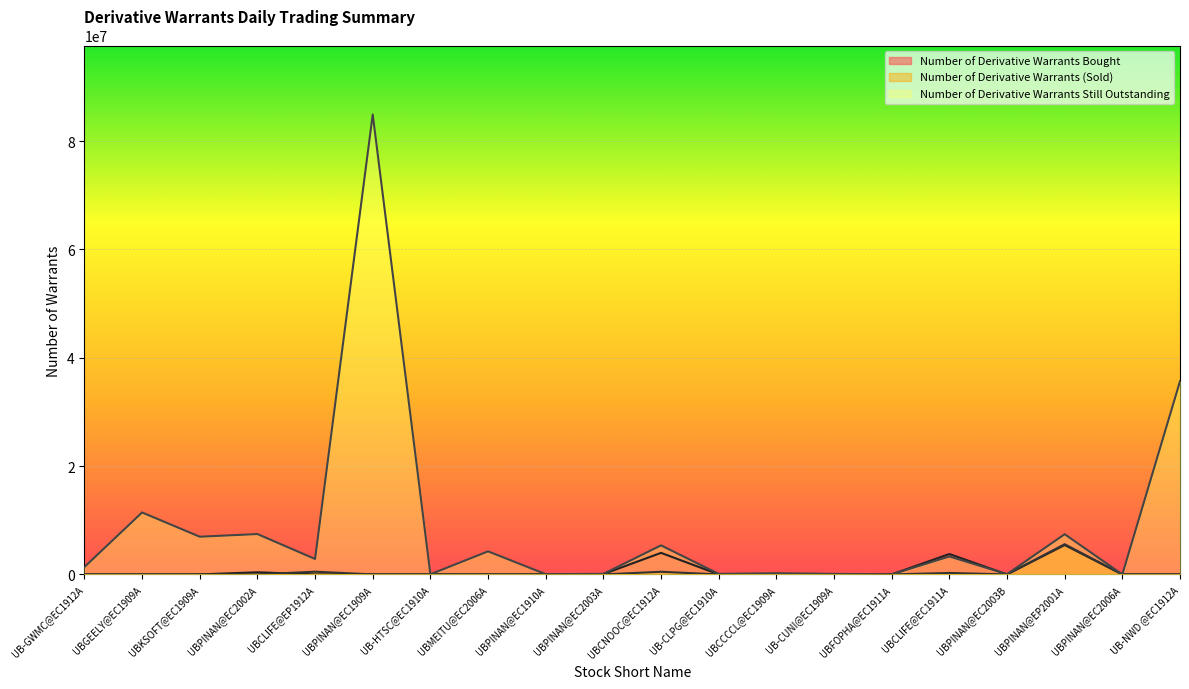

Which has a higher value, UBPINAN@EC2002A or UB-CUNI@EC1909A?

UBPINAN@EC2002A